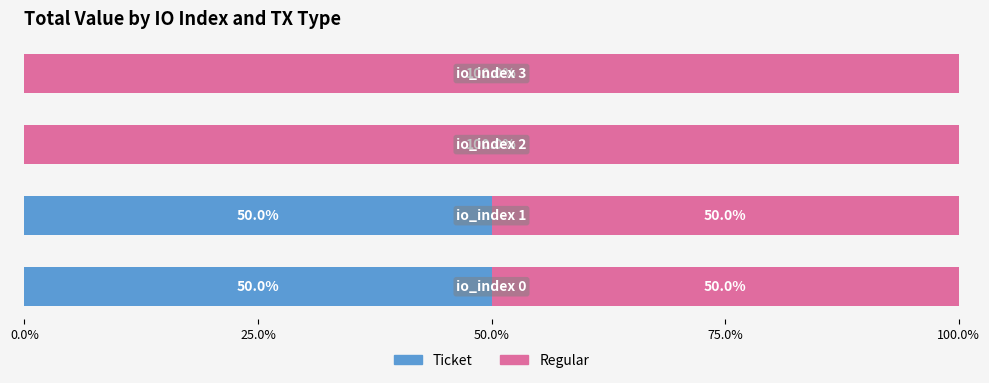

What is the sum of all Ticket values?

100